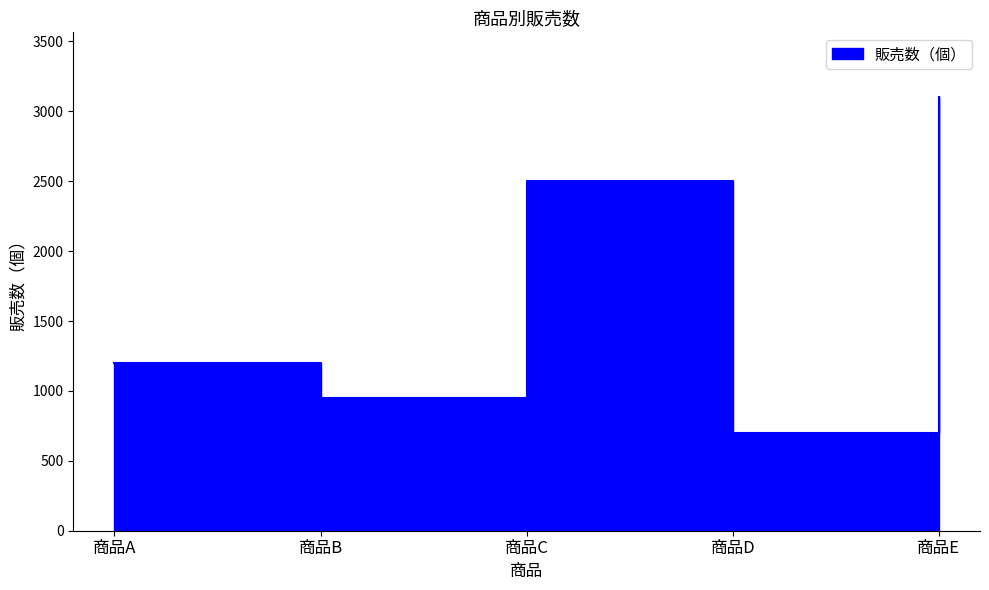

What is the smallest value displayed?

700